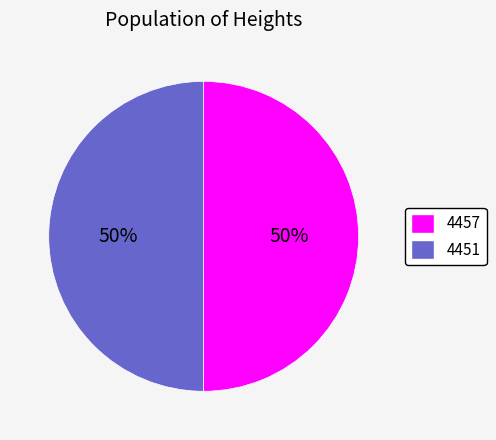

Is it true that 4457 is 63% of the pie?

False